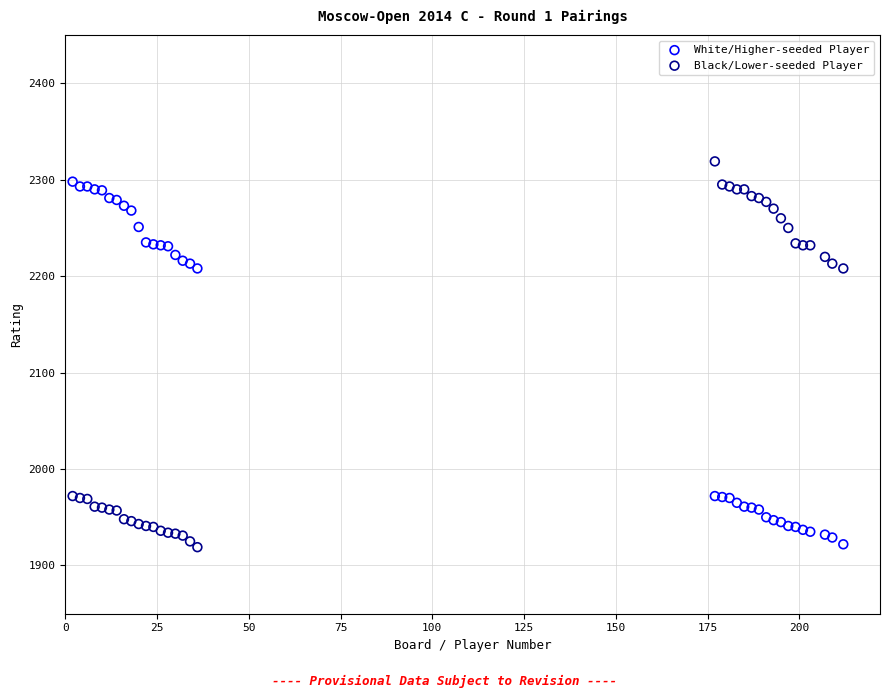

What are all the series names shown in the legend?

White/Higher-seeded Player, Black/Lower-seeded Player